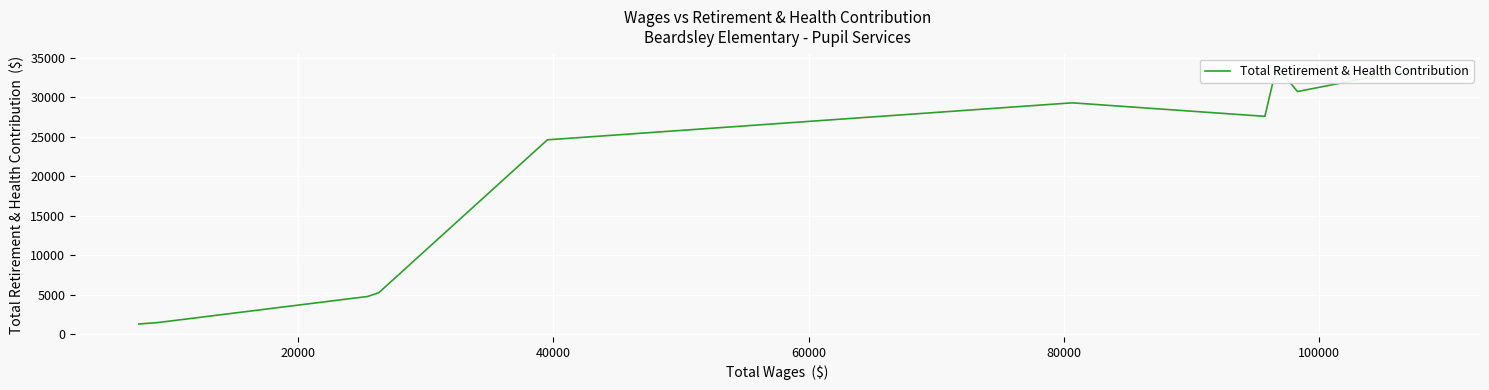

How many points are lower than both their immediate neighbors (excluding endpoints)?

2